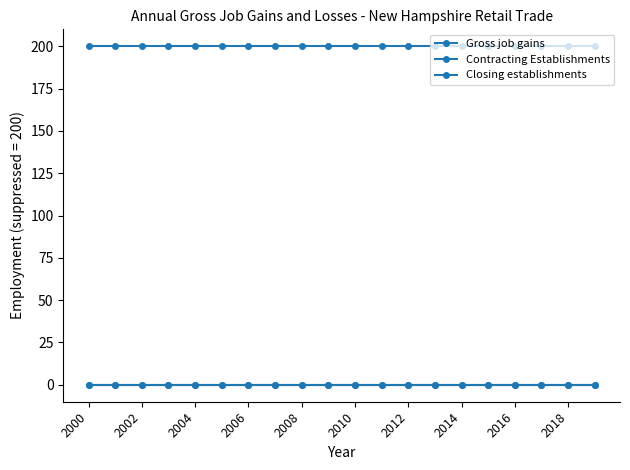

Which label corresponds to the largest value in the chart?

2000